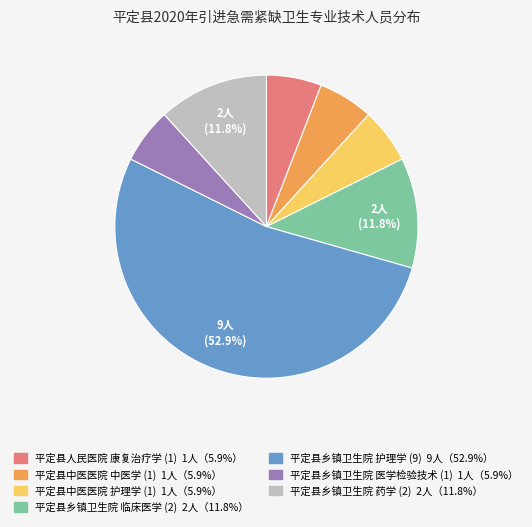

How many segments does this pie chart have?

7